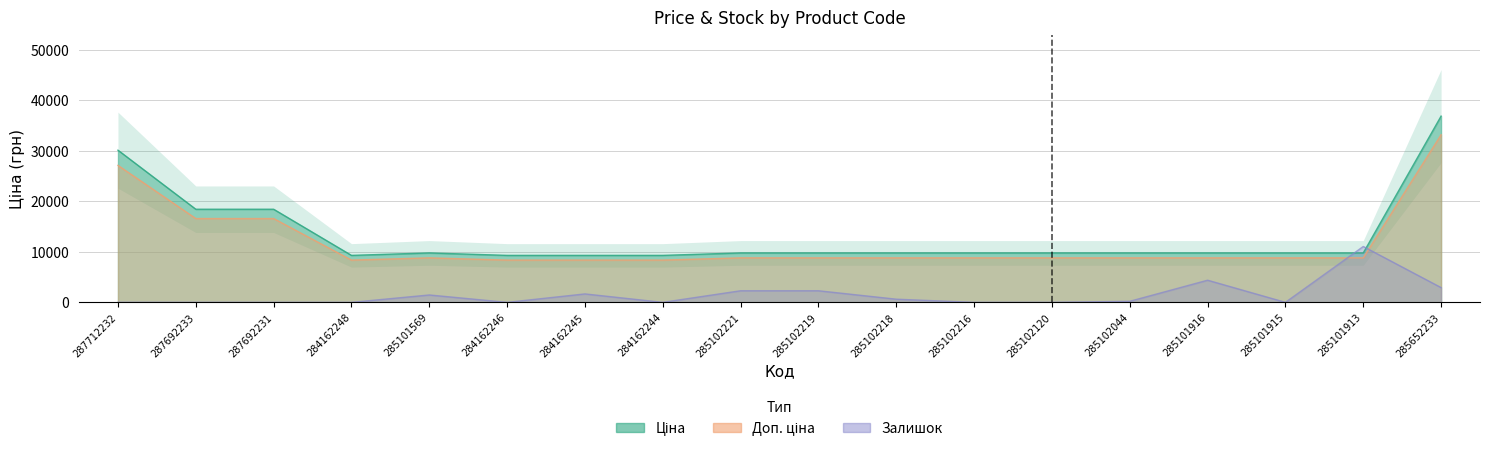

Count the number of categories in the chart.

18